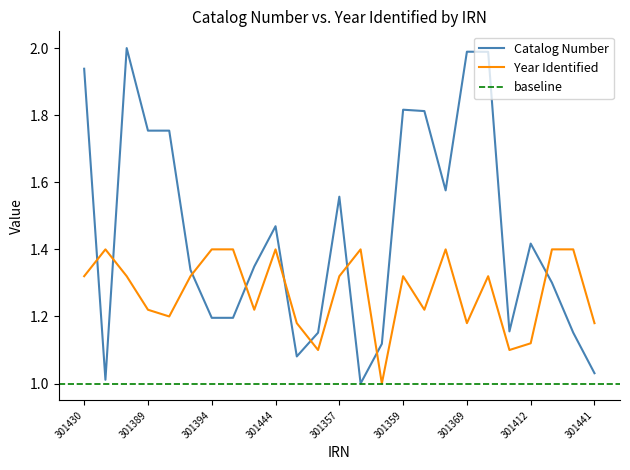

At which label does Year Identified reach its minimum?

301418